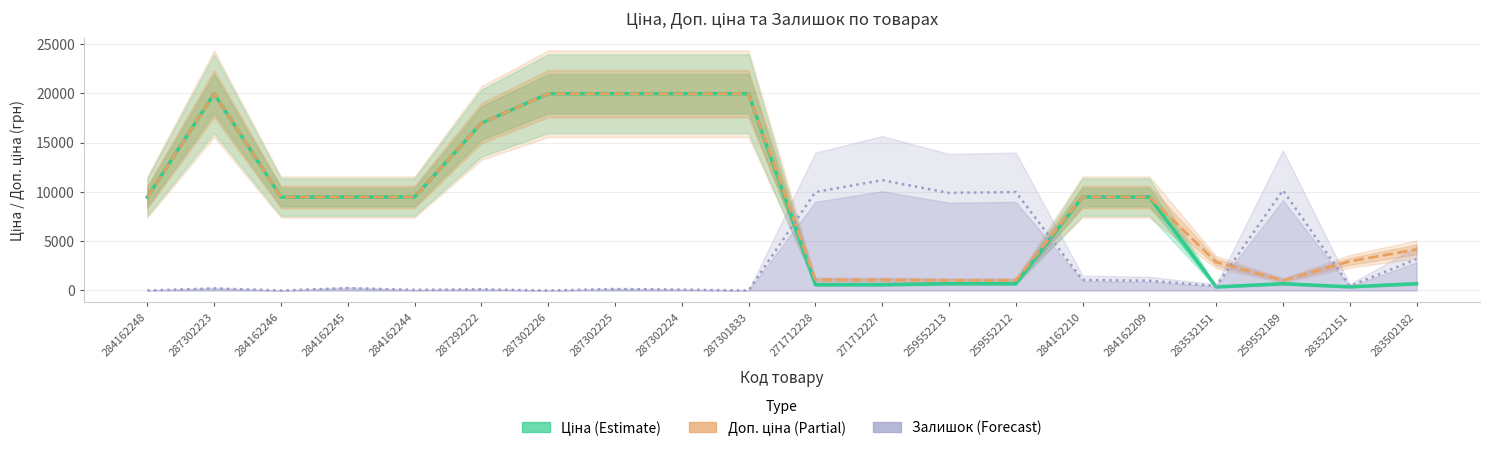

The value of Залишок (×30) at 287292222 is 120.0. True or false?

True